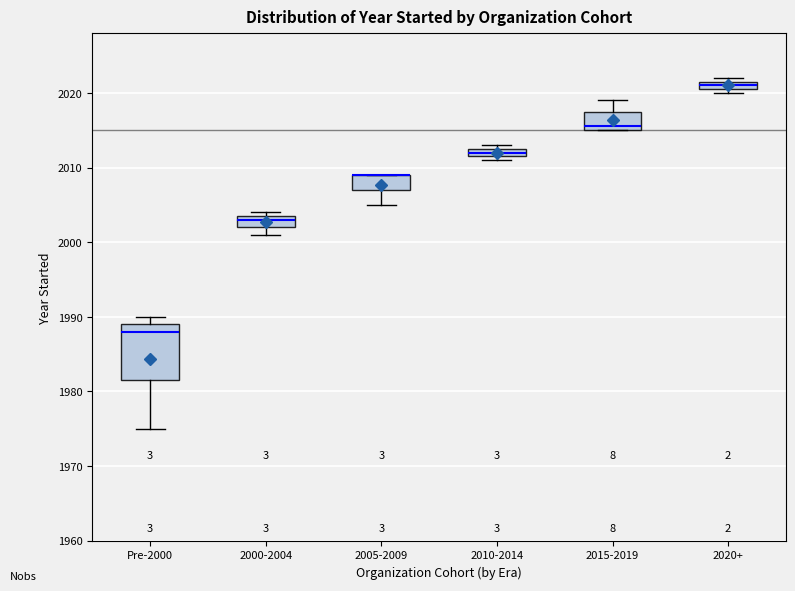

Where is the lower edge of the box for 2015-2019 on the y-axis? The values are not printed on the chart, so give them approximately, as read against the axis.

2015